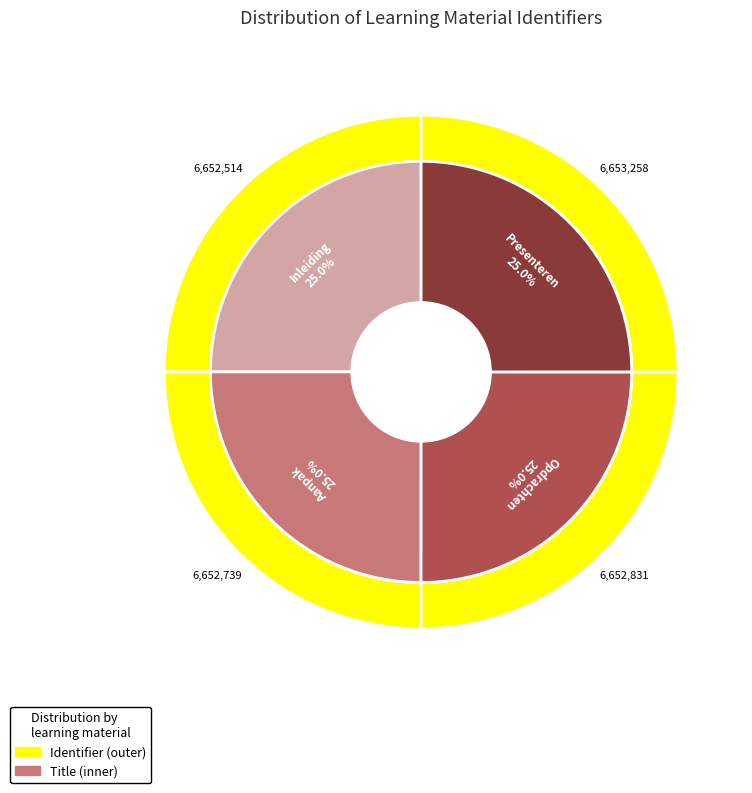

What is the ratio of the value at Aanpak to the value at Inleiding?

1.0